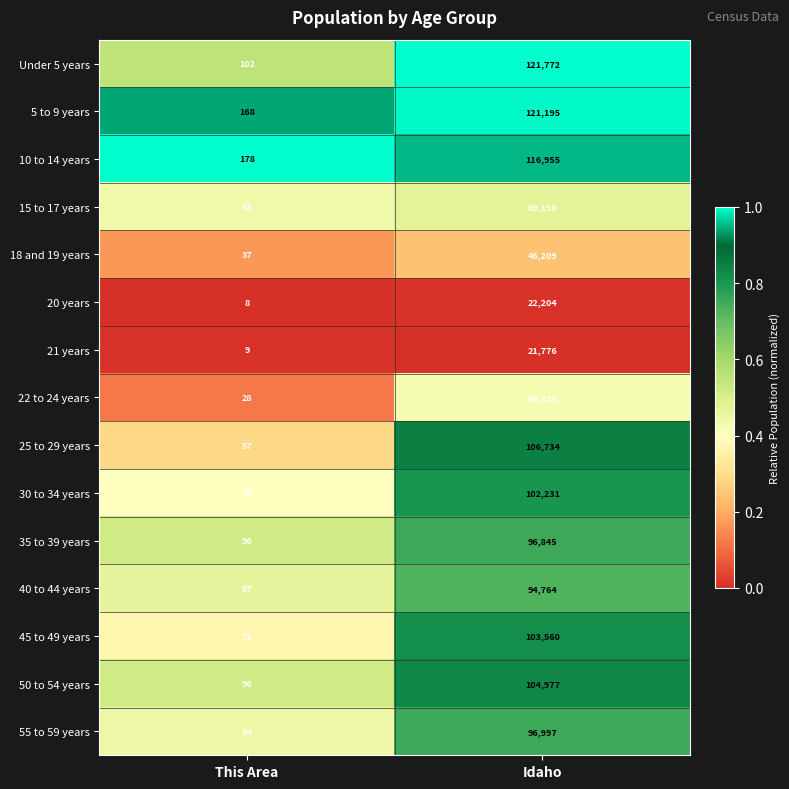

Read the 30 to 34 years value at Idaho.

102231